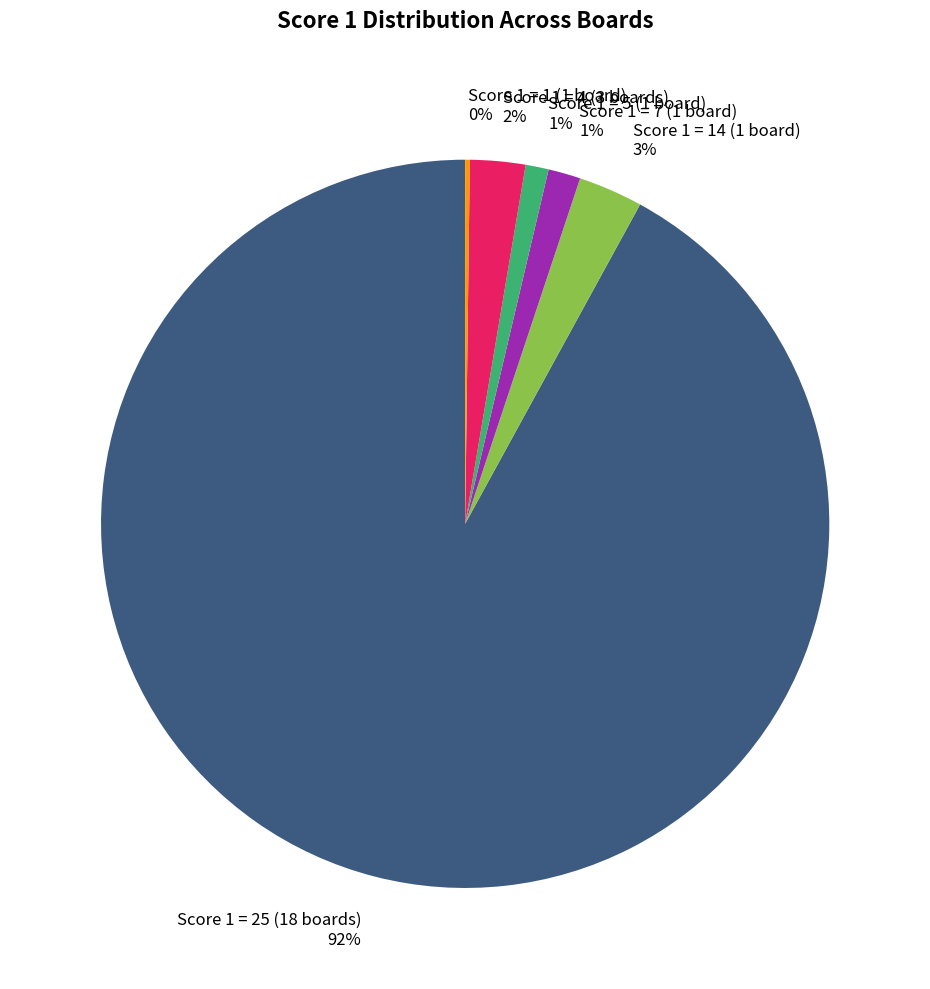

Which slice is the largest?

Score 1 = 25 (18 boards) 92%